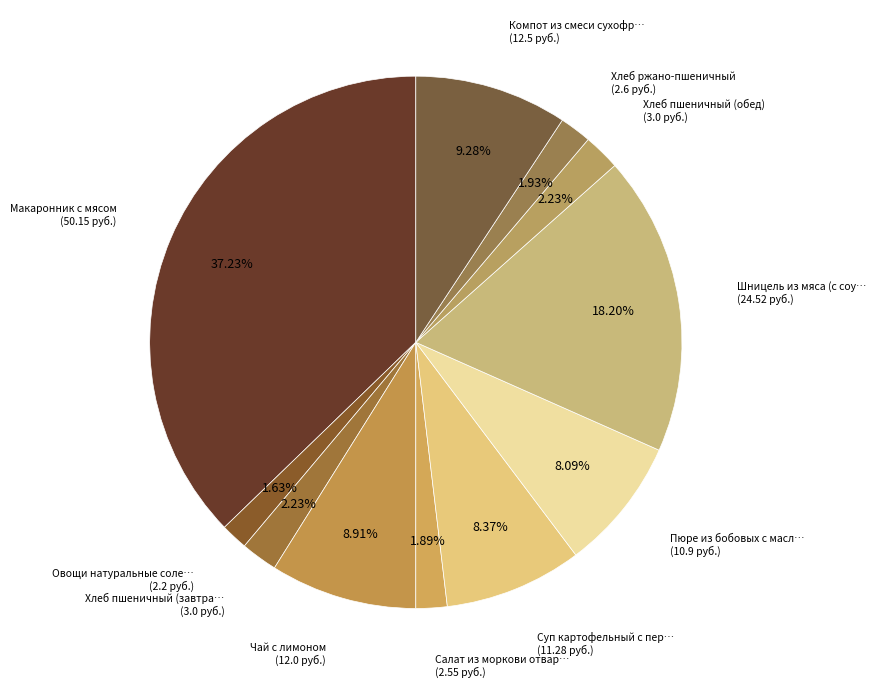

How many segments does this pie chart have?

11